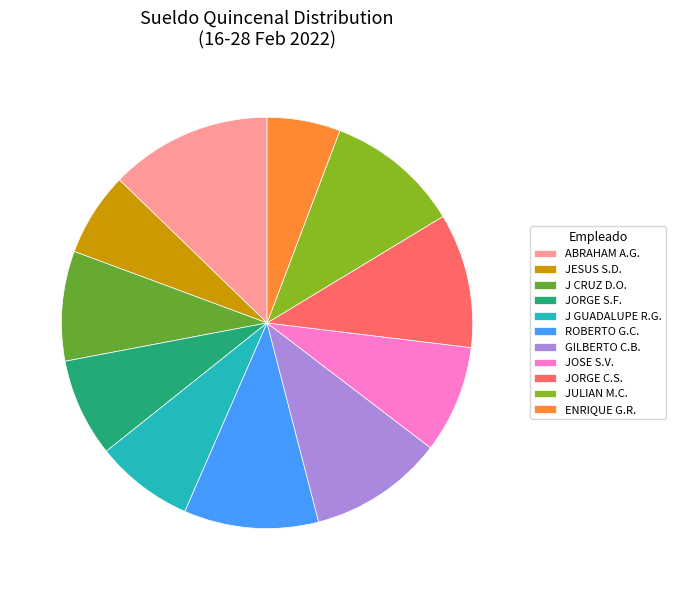

Which slice is the largest?

ABRAHAM A.G.